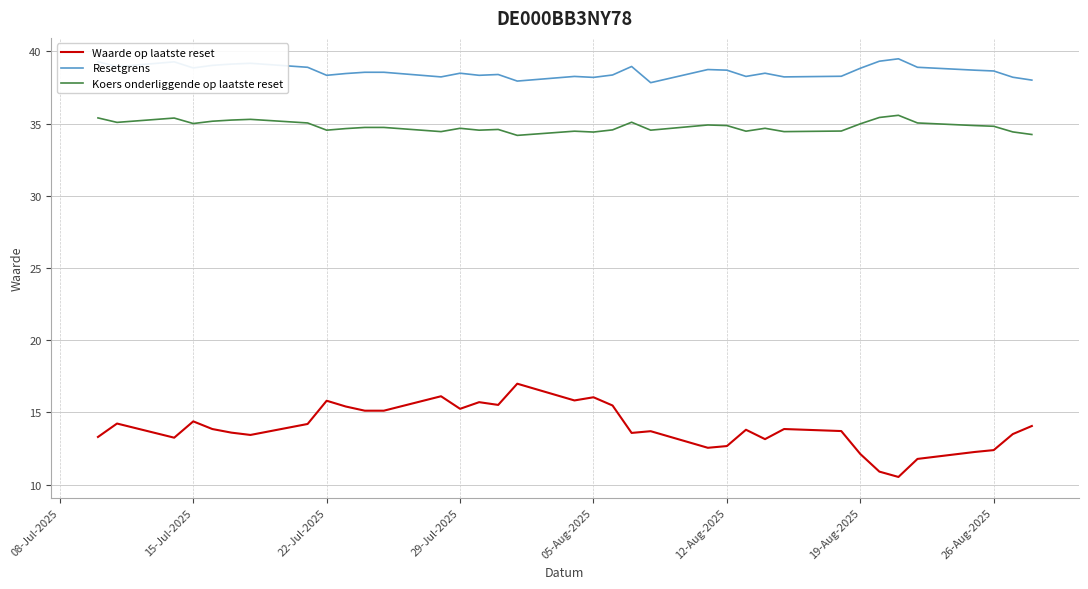

True or false: Resetgrens and Waarde op laatste reset intersect in this chart.

False